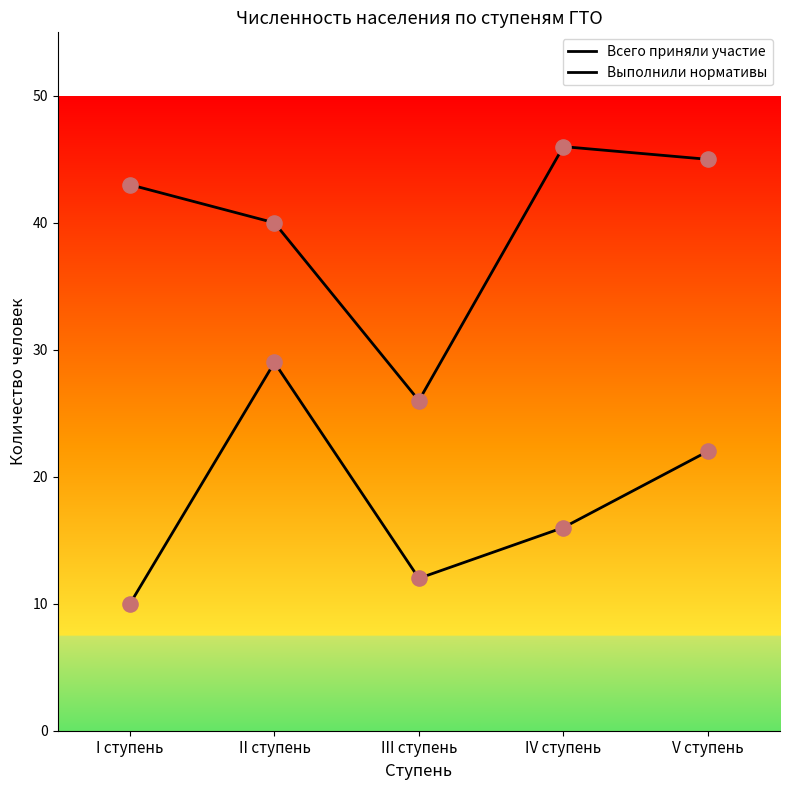

At which category is the sum across all series the highest?

II ступень